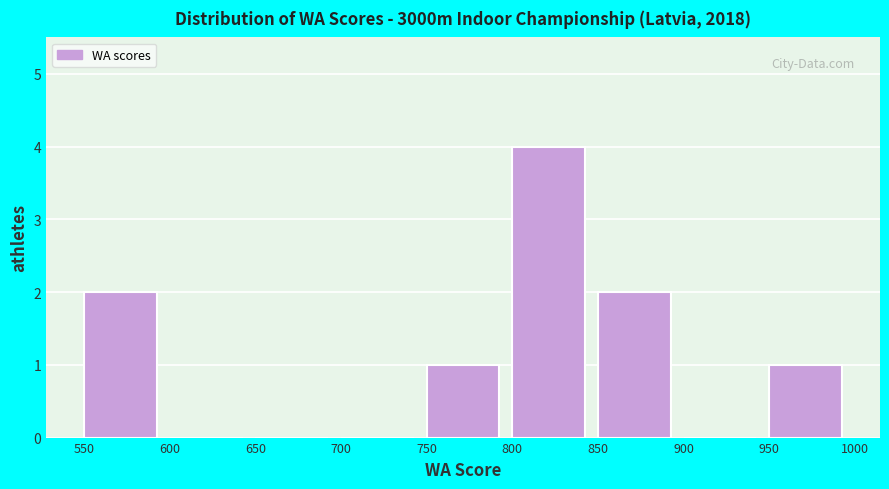

Over which range of the x-axis is the bar tallest?

800 to 850